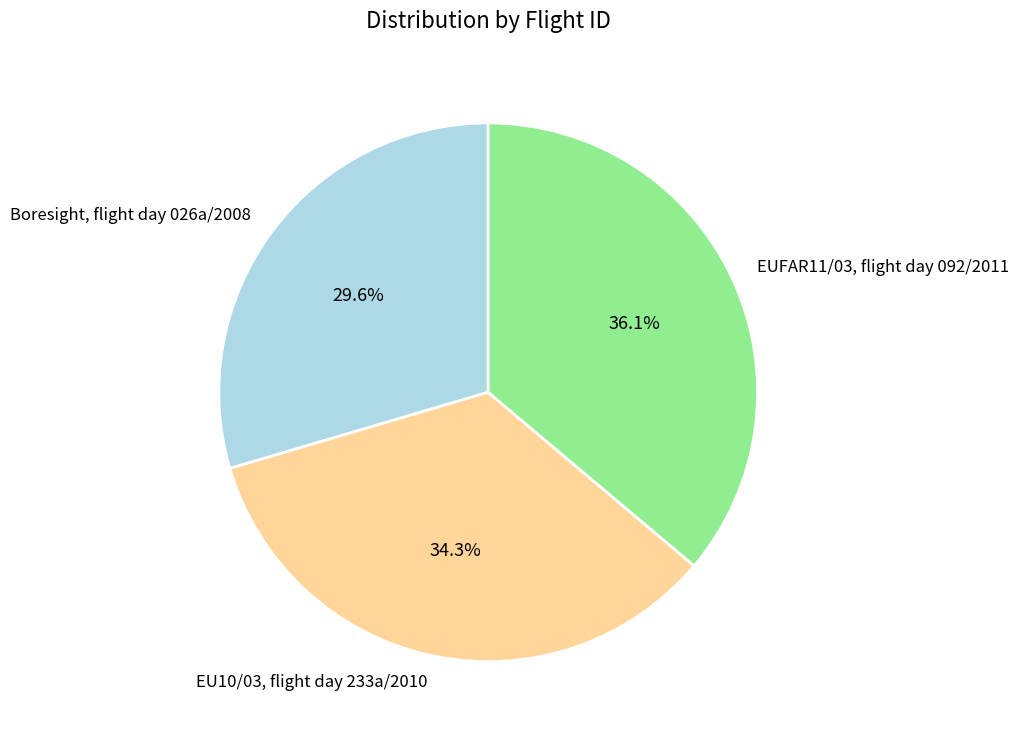

Which has a higher value, Boresight, flight day 026a/2008 or EUFAR11/03, flight day 092/2011?

EUFAR11/03, flight day 092/2011